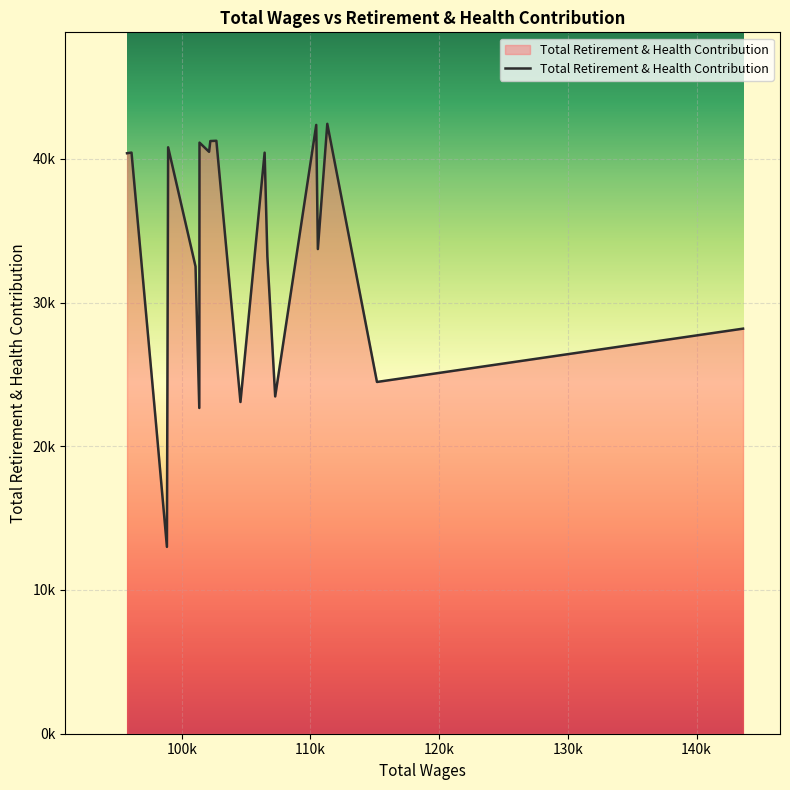

What is the smallest value displayed?

12998